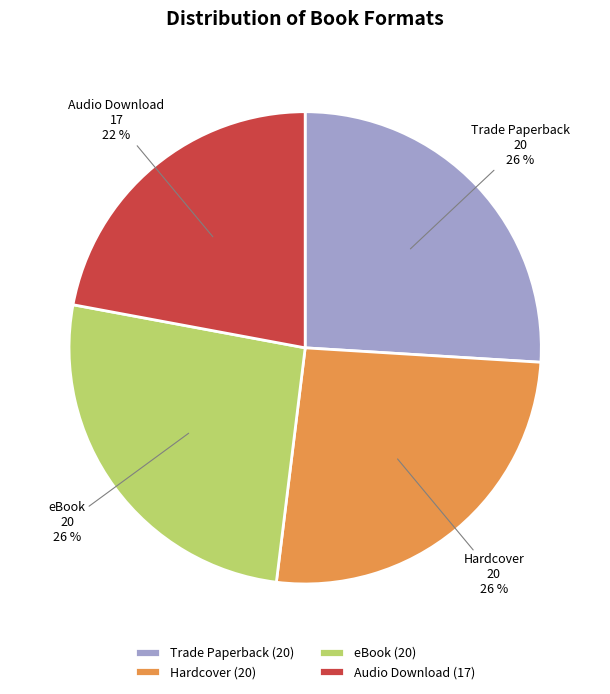

To the nearest percent, what percentage of the pie is Trade Paperback?

26%